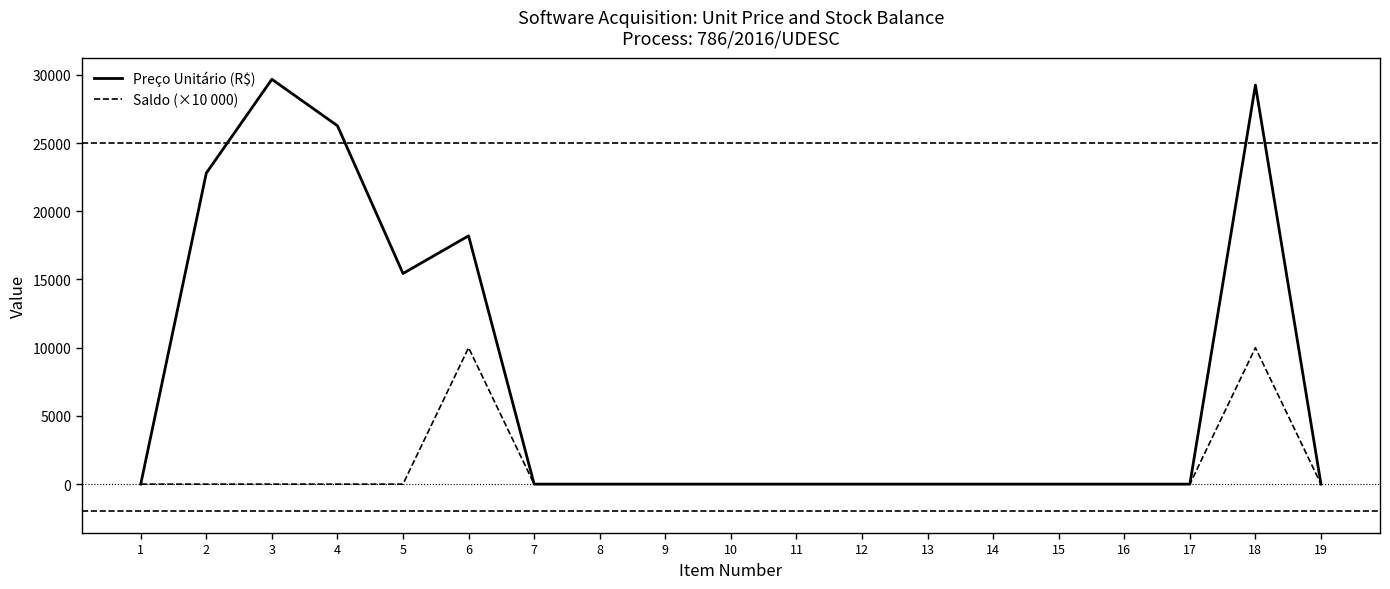

Does the chart have visible grid lines?

No